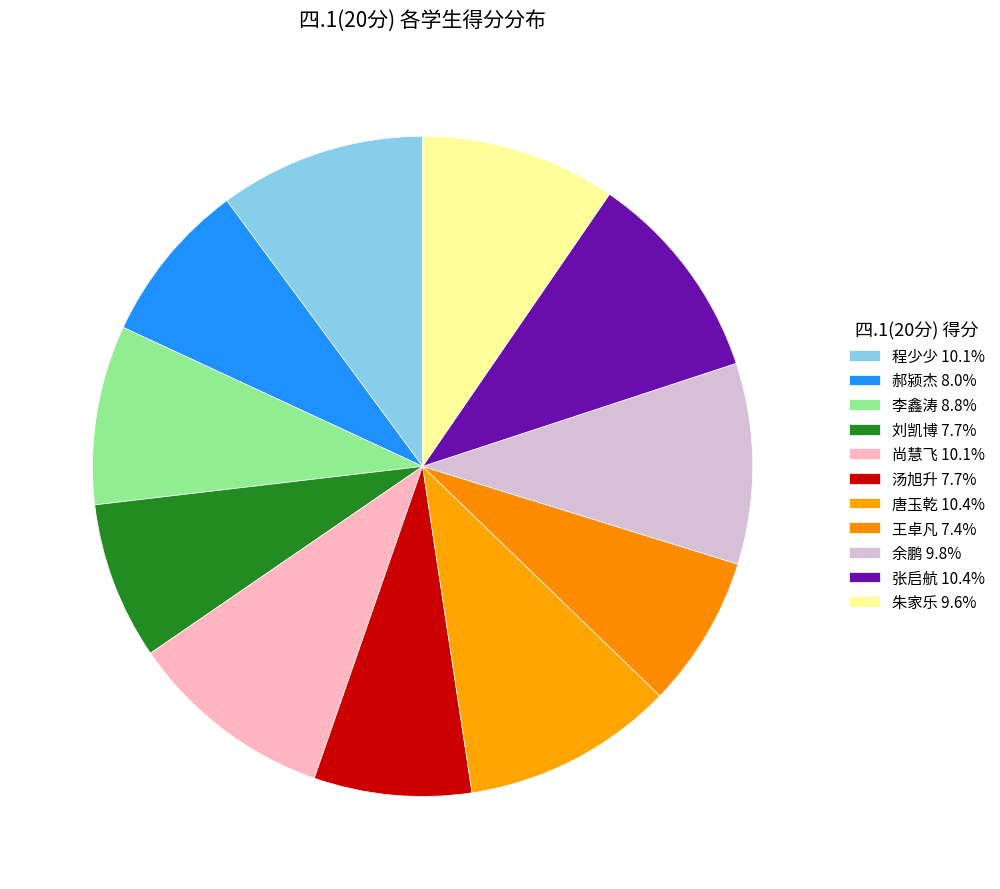

Is it true that 余鹏 is 3% of the pie?

False